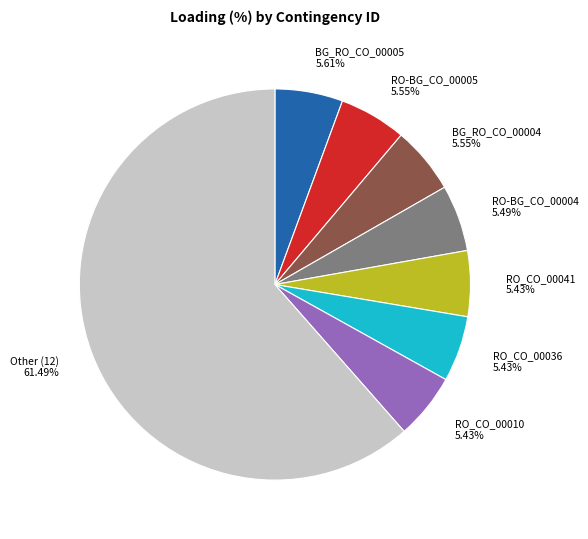

Combined, do RO_CO_00036 and BG_RO_CO_00004 account for over 50%?

No